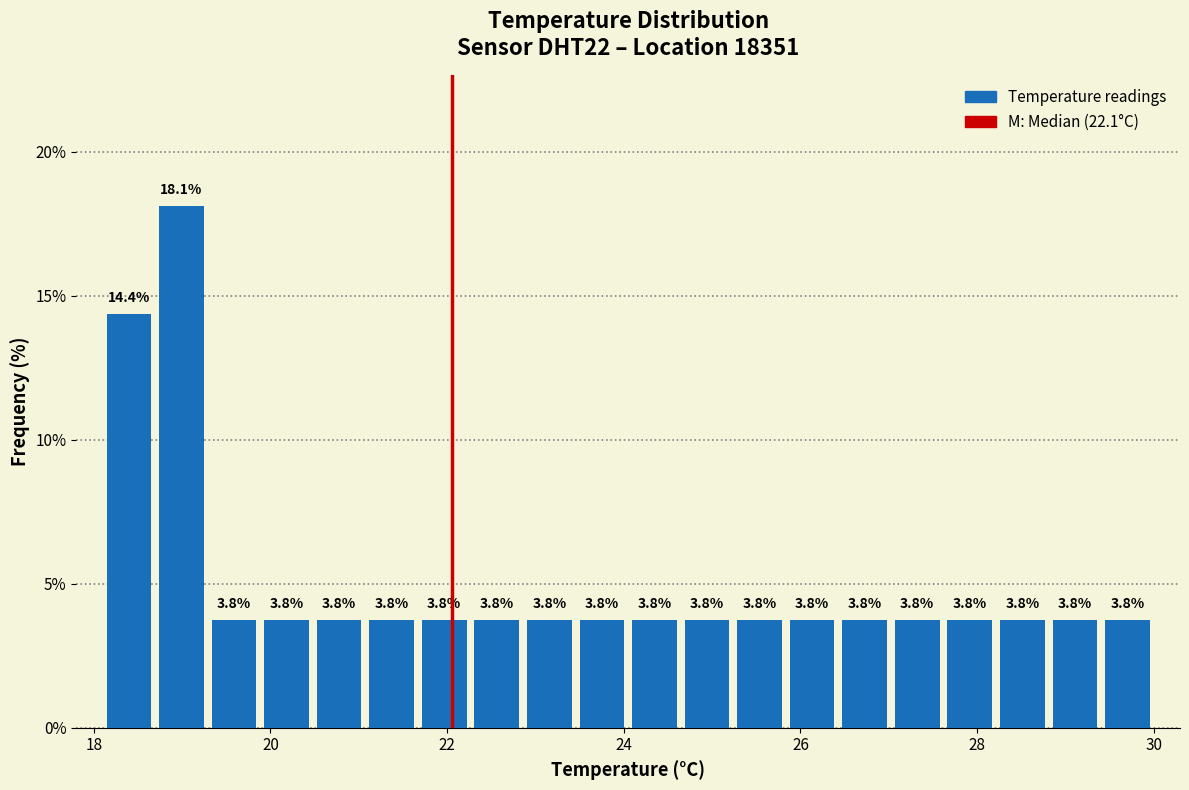

Read against the x-axis, roughly where is the centre of the tallest bar?

19.0